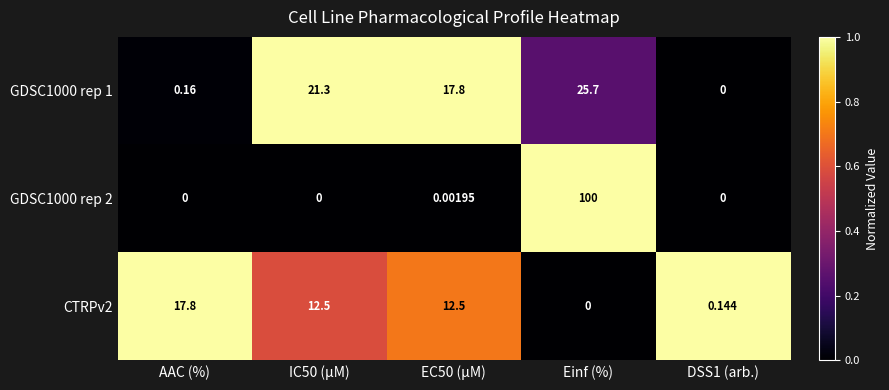

Which label corresponds to the largest value in the chart?

Einf (%)